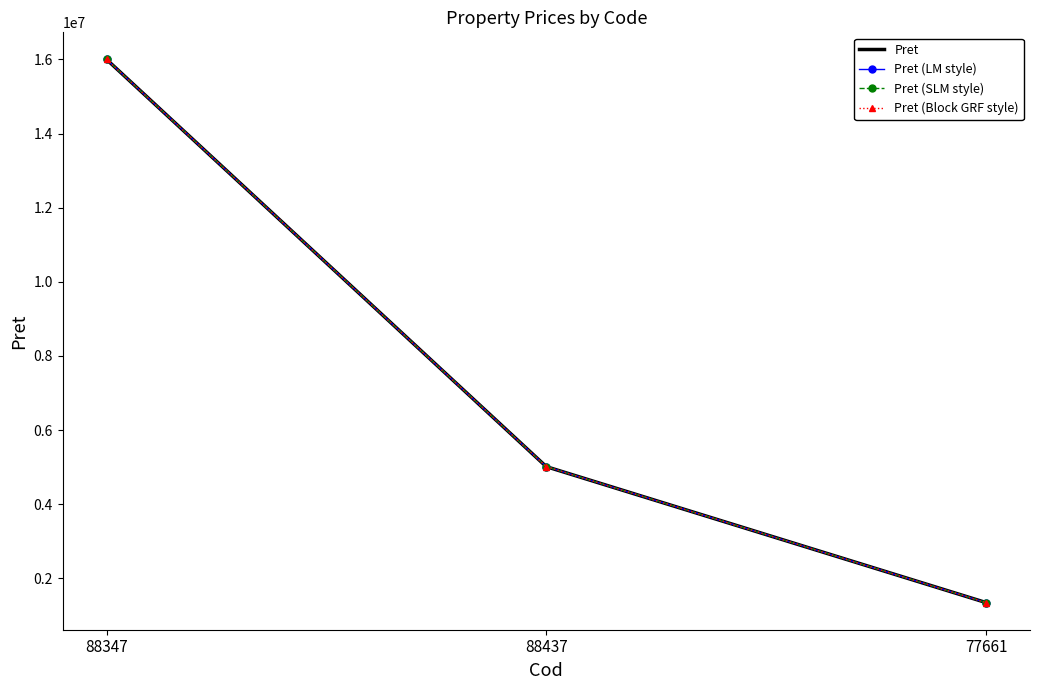

Reading left to right, extract all data points from this chart.

Pret: 16000000.0	5011681.8	1344150.0
Pret (LM style): 16000000.0	5011681.8	1344150.0
Pret (SLM style): 16000000.0	5011681.8	1344150.0
Pret (Block GRF style): 16000000.0	5011681.8	1344150.0